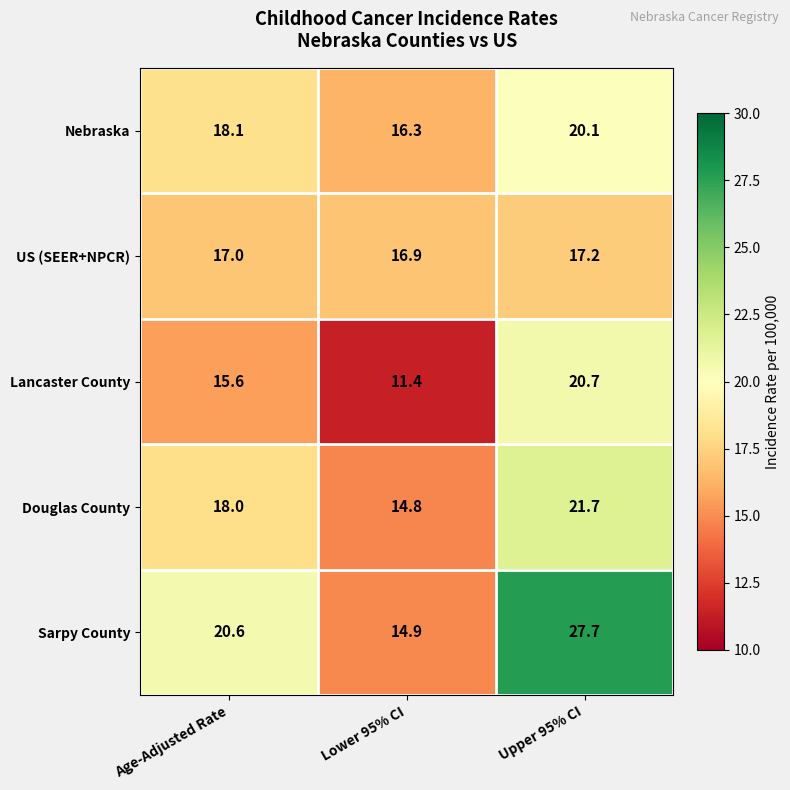

Reading left to right, what are all the values shown in this chart?

Nebraska: Age-Adjusted Rate=18.1	Lower 95% CI=16.3	Upper 95% CI=20.1
US (SEER+NPCR): Age-Adjusted Rate=17.0	Lower 95% CI=16.9	Upper 95% CI=17.2
Lancaster County: Age-Adjusted Rate=15.6	Lower 95% CI=11.4	Upper 95% CI=20.7
Douglas County: Age-Adjusted Rate=18.0	Lower 95% CI=14.8	Upper 95% CI=21.7
Sarpy County: Age-Adjusted Rate=20.6	Lower 95% CI=14.9	Upper 95% CI=27.7